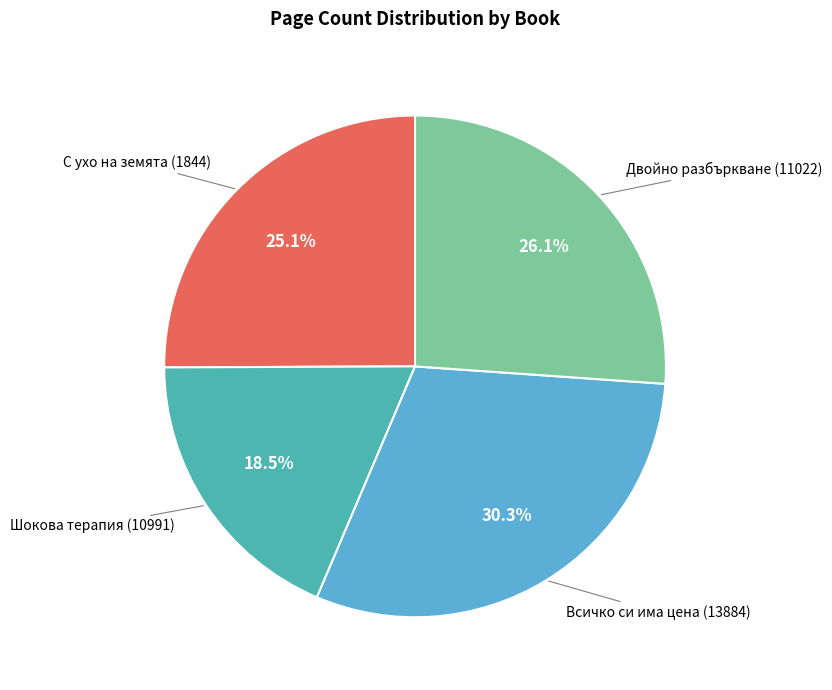

Does any single category account for the majority?

No